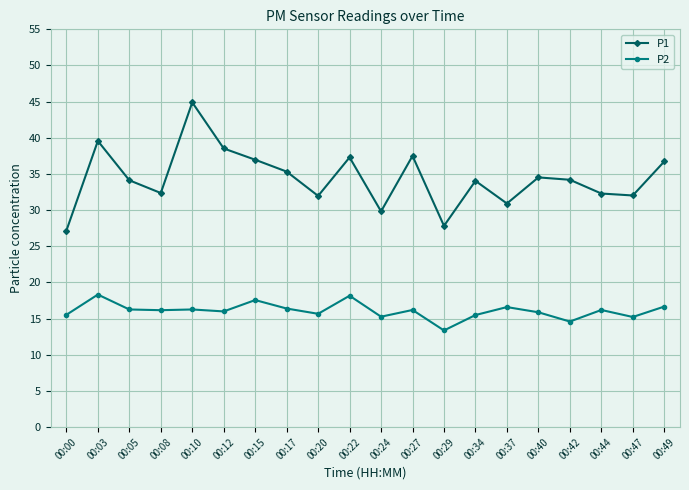

Which series has the largest total across all categories?

P1